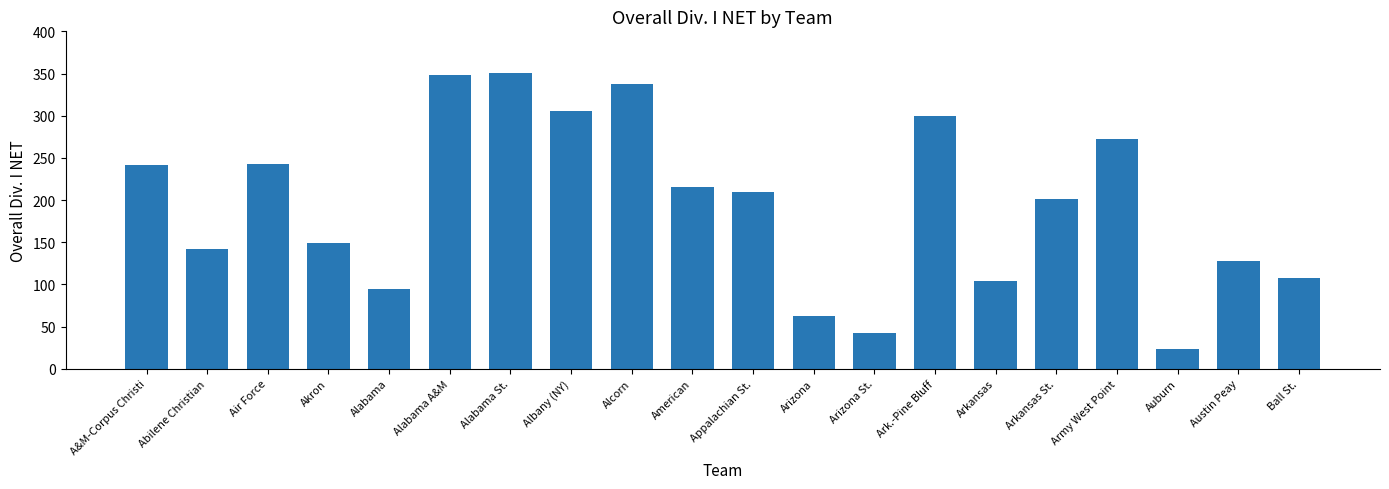

How many values are below 209?

10